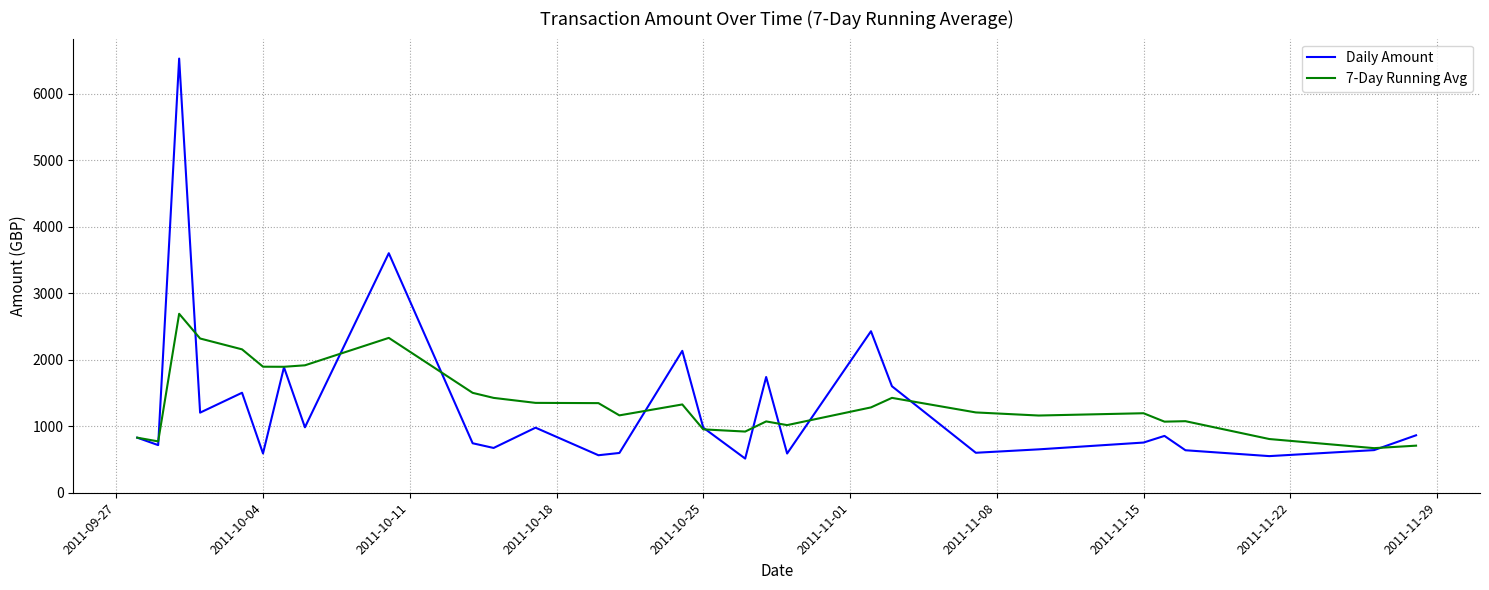

Which series has the widest spread of values?

Daily Amount